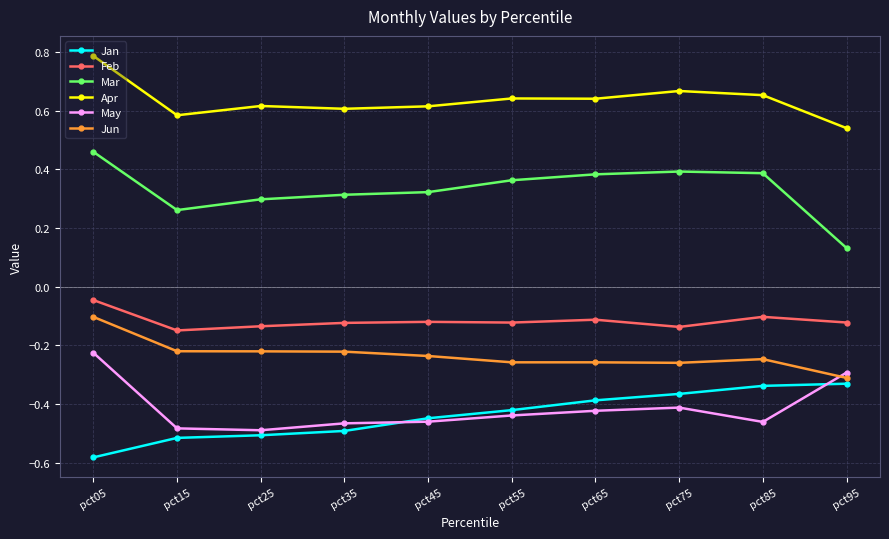

True or false: Feb and Jun intersect in this chart.

False